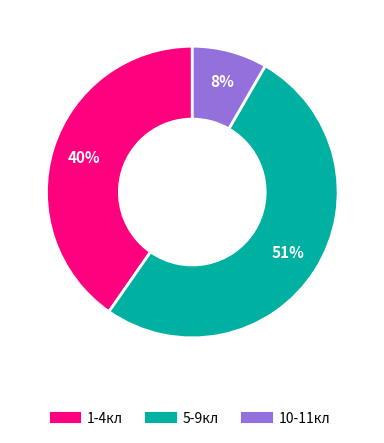

Which has a higher value, 10-11кл or 5-9кл?

5-9кл